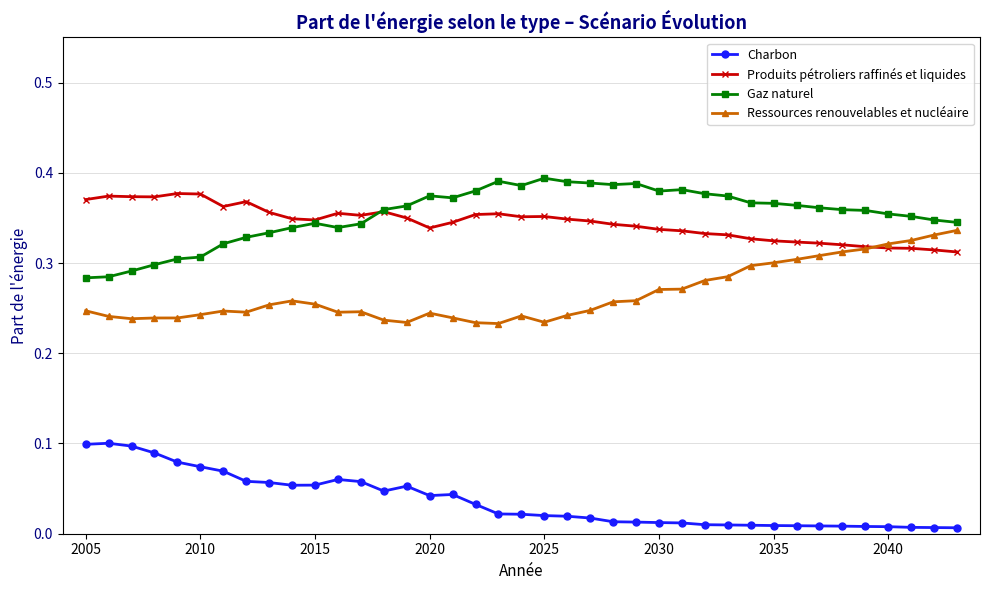

At how many categories does at least one series exceed 0?

39